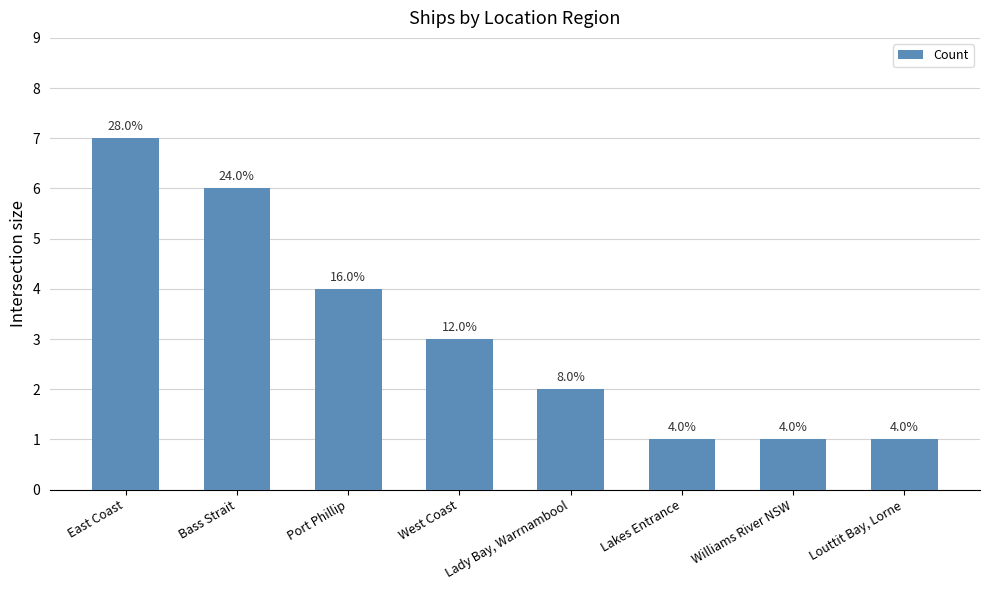

What is the minimum value shown in the chart?

1